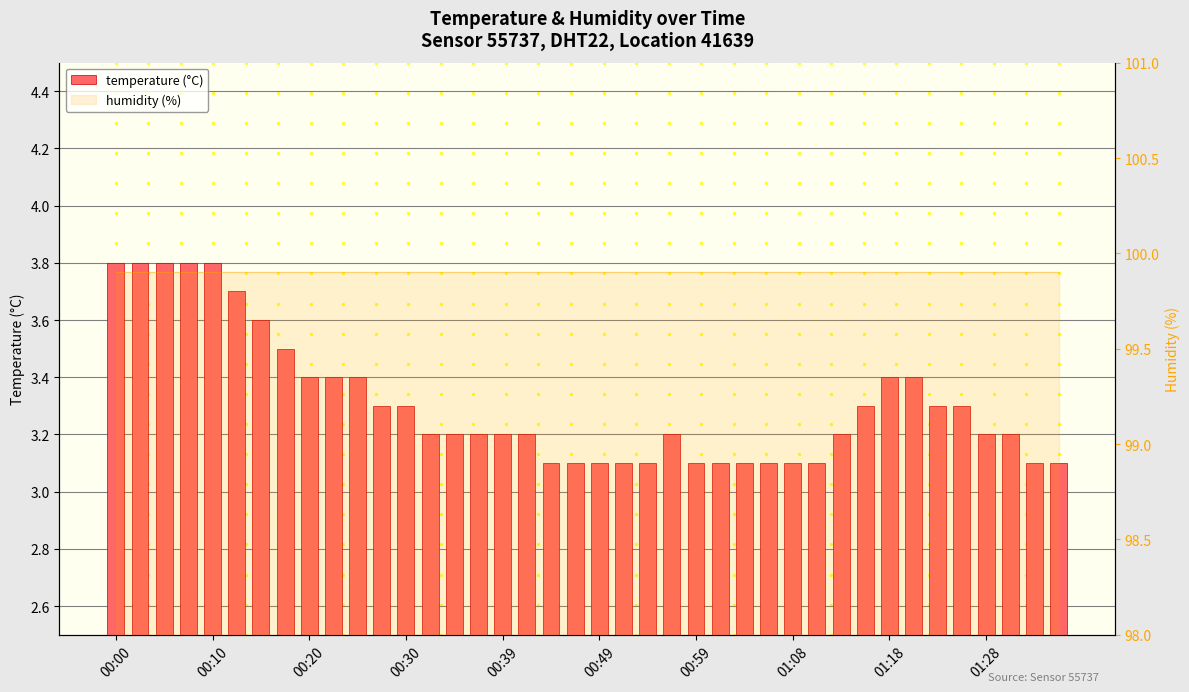

What is the difference between the second highest and minimum values?

0.7